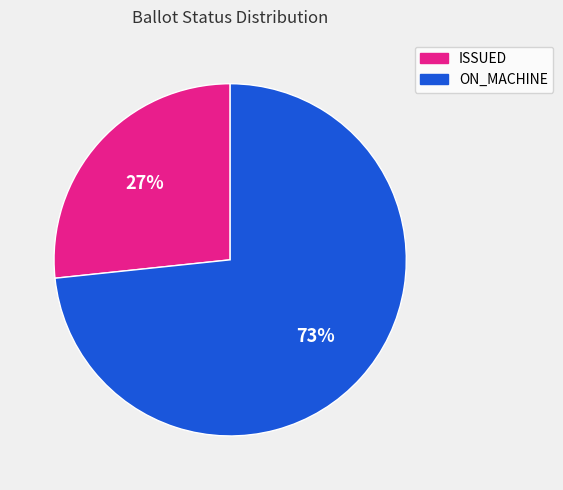

Rank the categories by value from highest to lowest.

ON_MACHINE, ISSUED